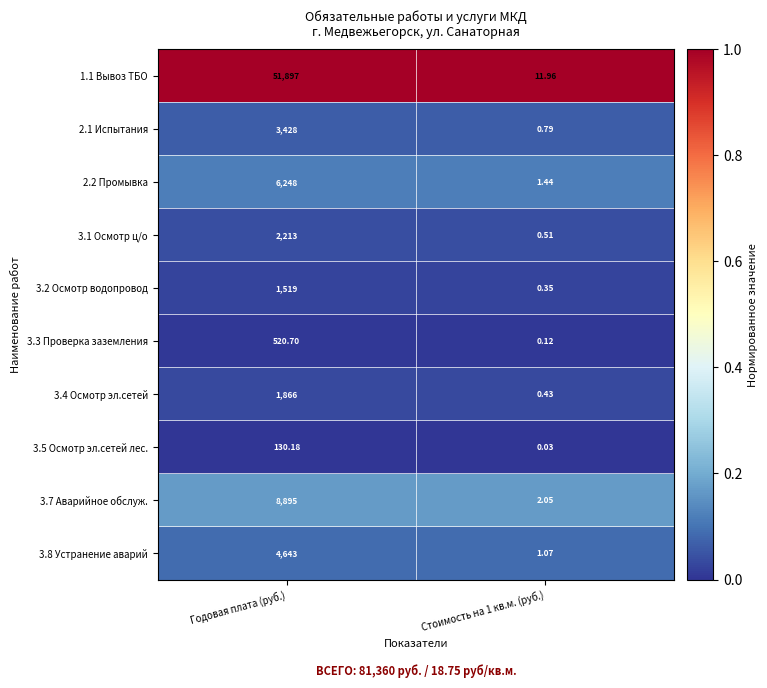

At which label does 3.5 Осмотр эл.сетей лес. first exceed 130?

Годовая плата (руб.)